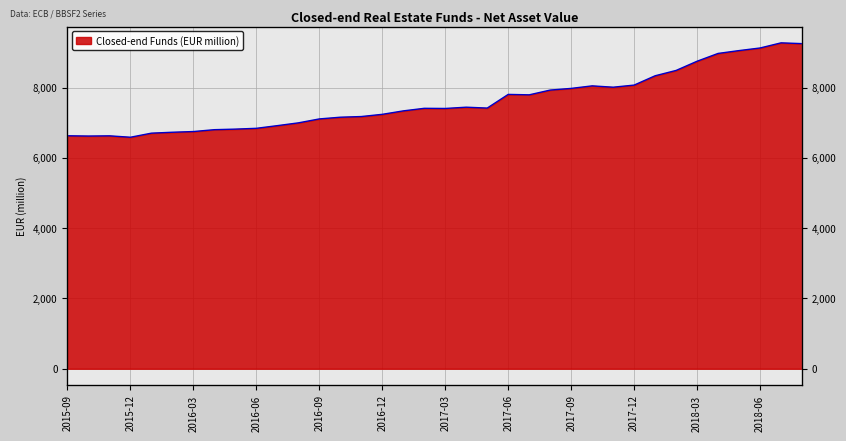

What is the average value?

7601